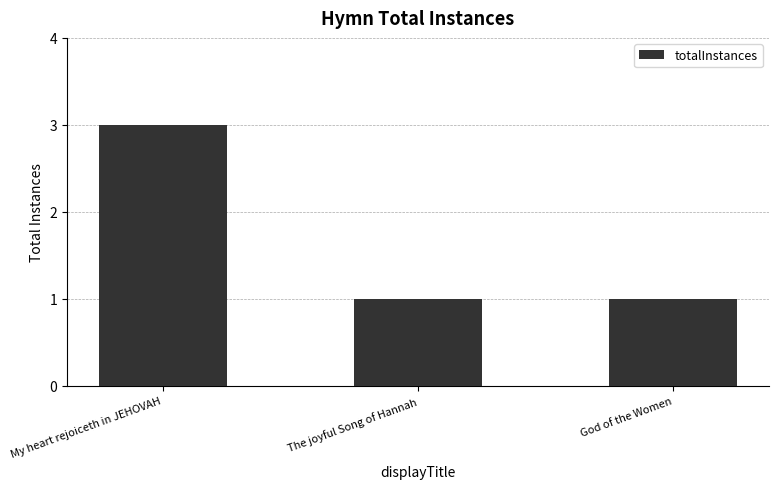

How many values are between 1 and 3?

3